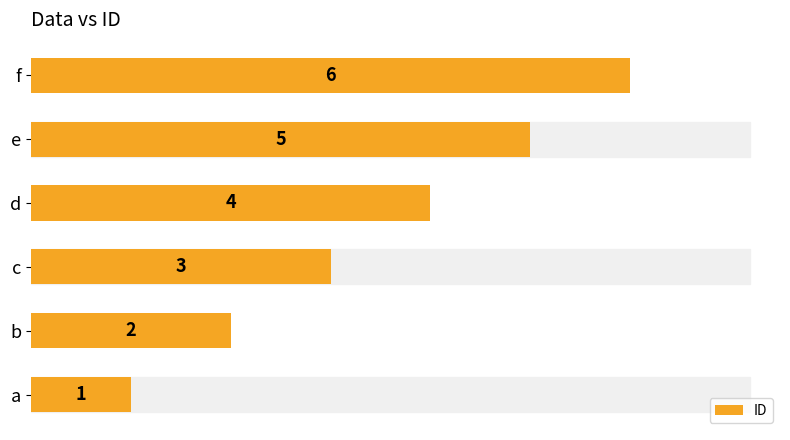

List the labels in order of value, smallest first.

a, b, c, d, e, f